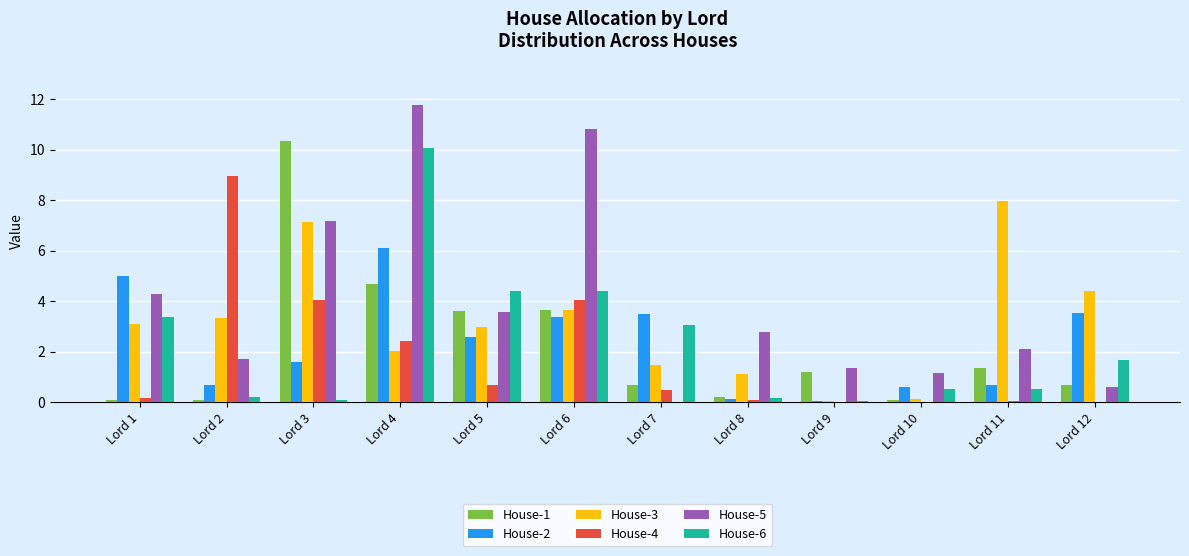

What is the sum of all House-2 values?

27.7